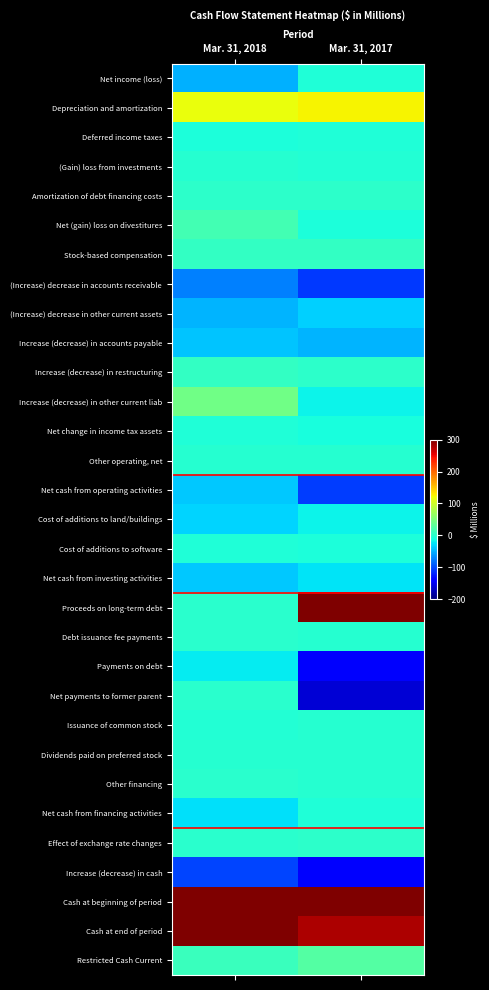

What is the total value across all series at Mar. 31, 2018?

984.5